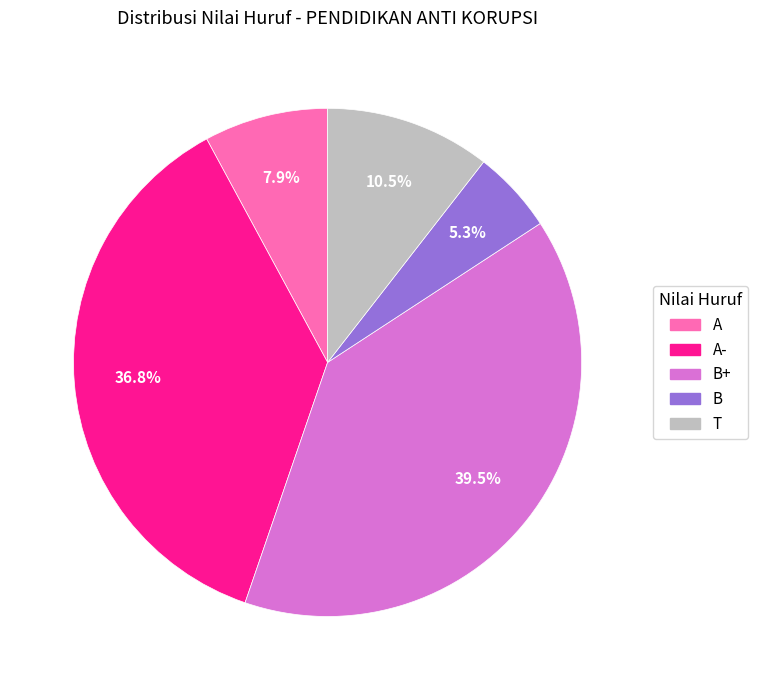

Does any single category account for the majority?

No